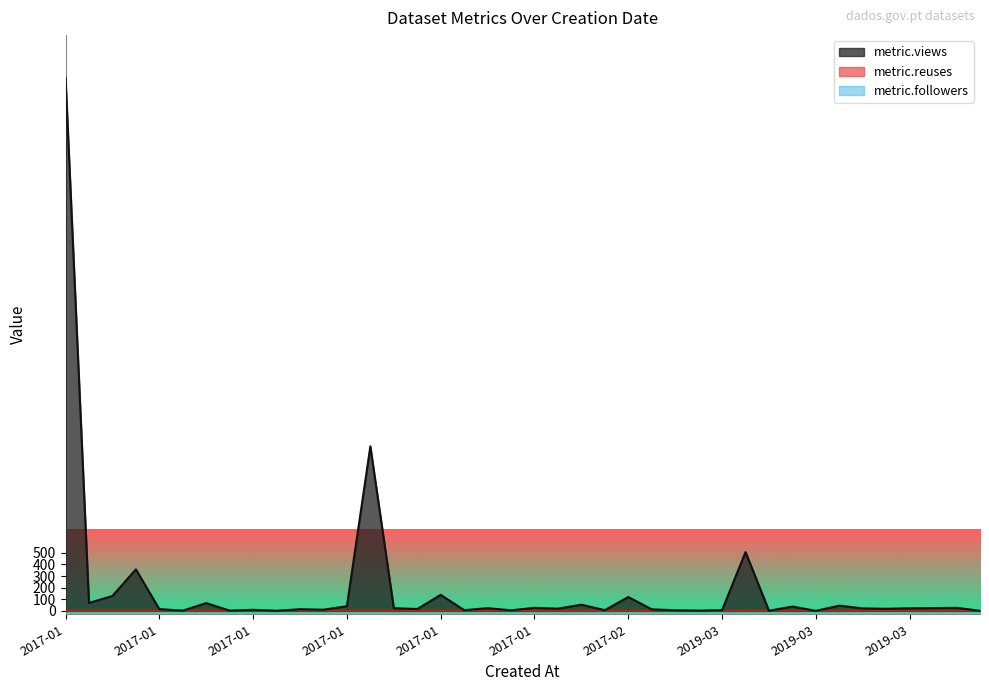

Is it true that metric.views equals 37 at 2017-01-09?

False